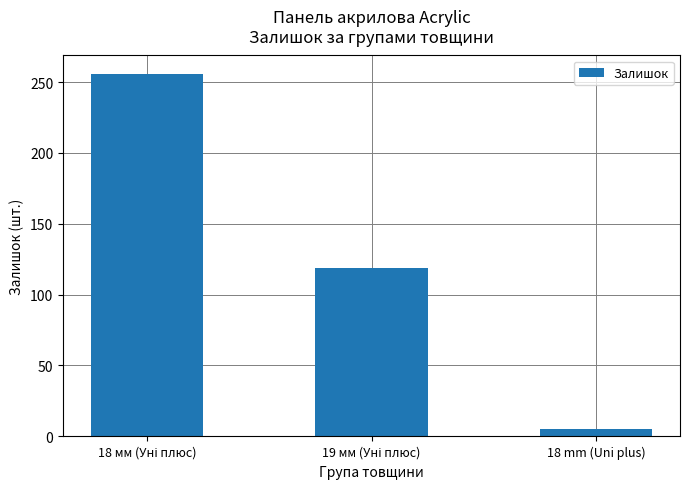

True or false: the data shows 5 at 18 mm (Uni plus).

True